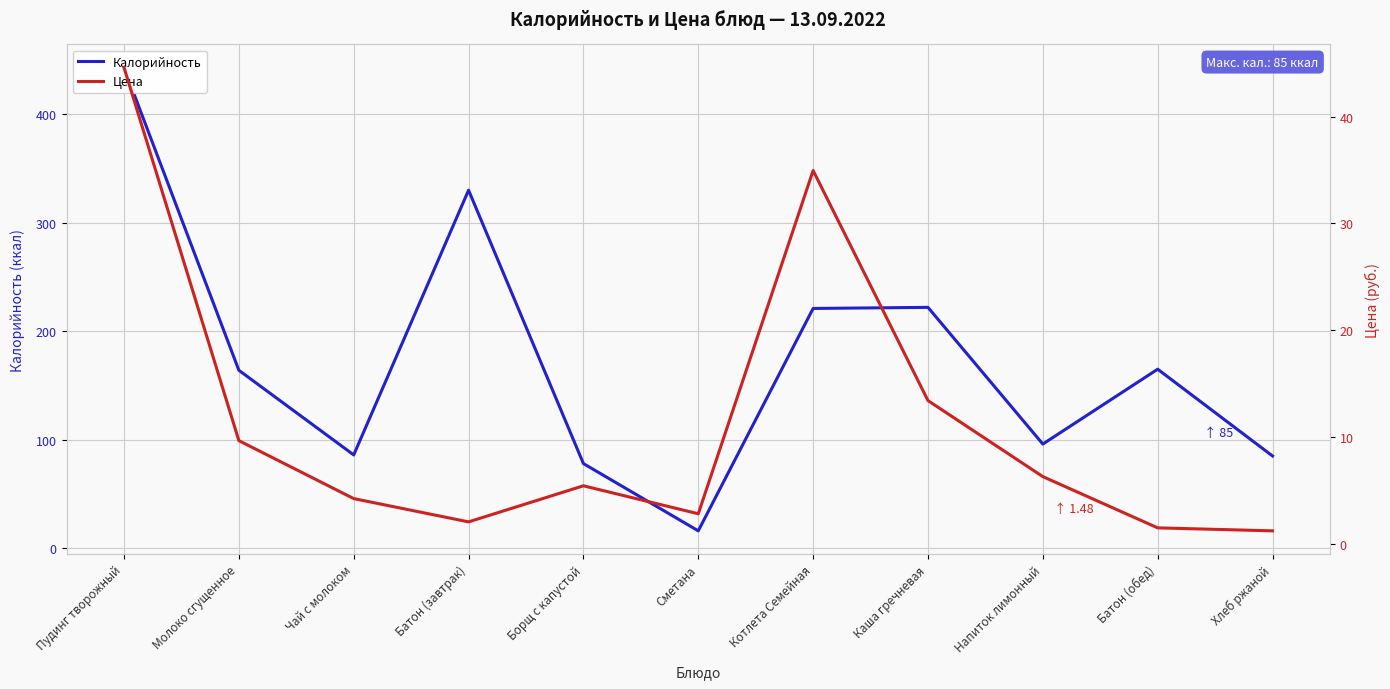

Where does the Цена series first go above 5?

Пудинг творожный